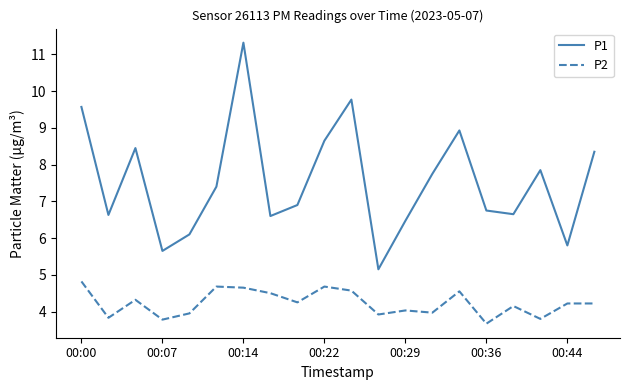

What is the difference between the second highest and minimum values in the P1 series?

4.6